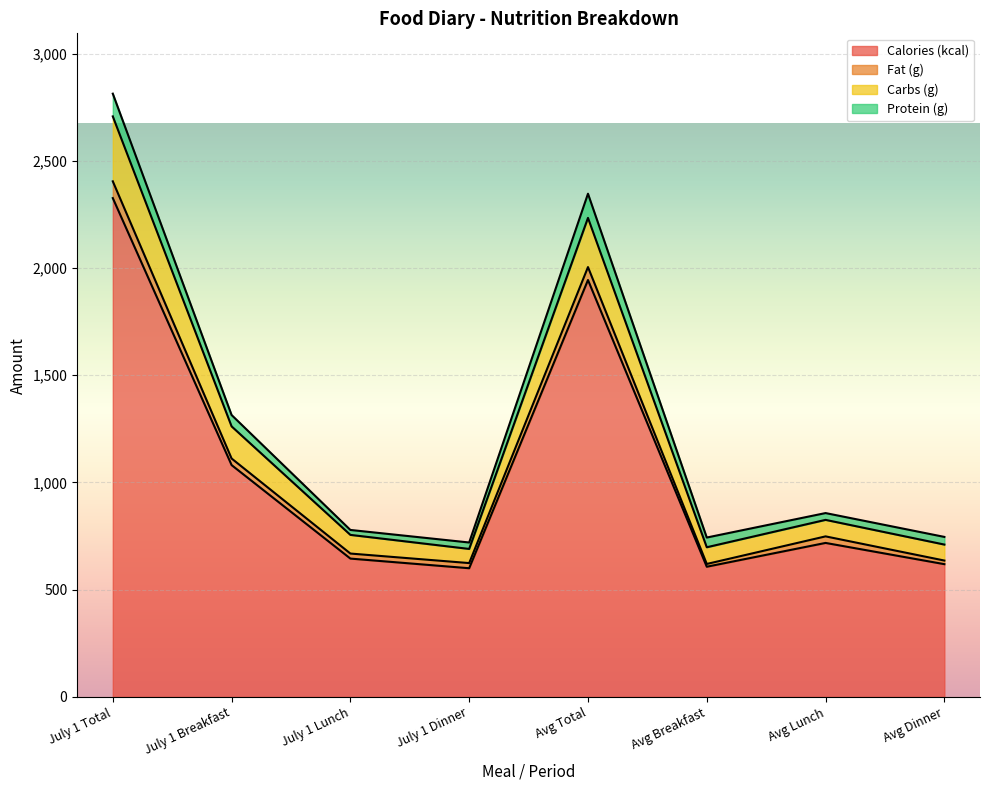

Is it true that Carbs (g) equals 2707.0 at July 1 Total?

True